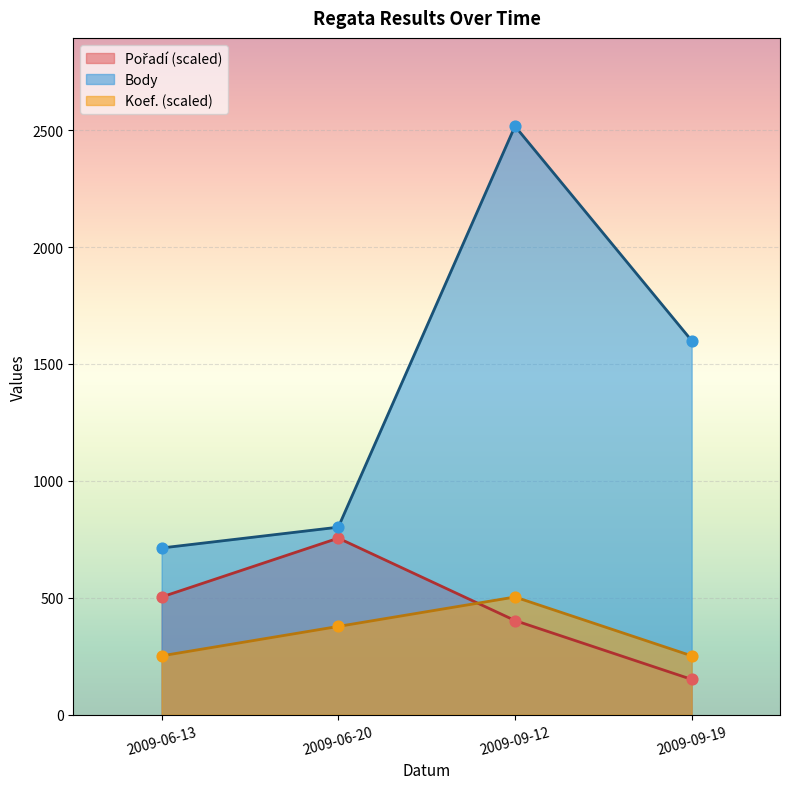

What is the total value across all series at 2009-09-12?

3423.1